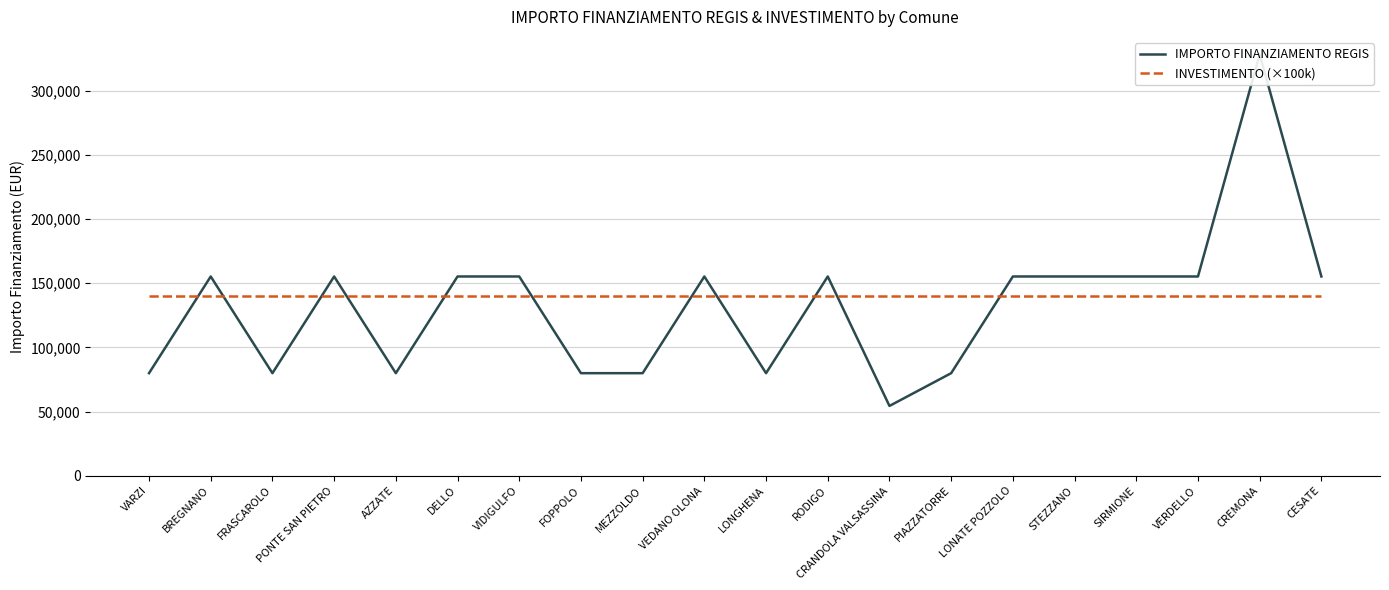

Rank the series by their average value, from highest to lowest.

INVESTIMENTO (×100k), IMPORTO FINANZIAMENTO REGIS